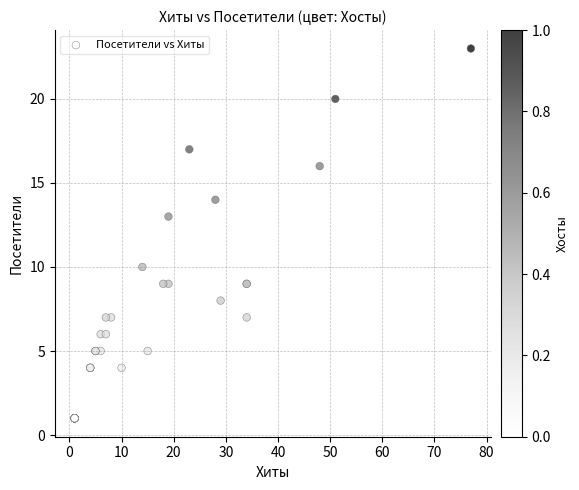

What Y value in the scatter plot is closest to 12?

13